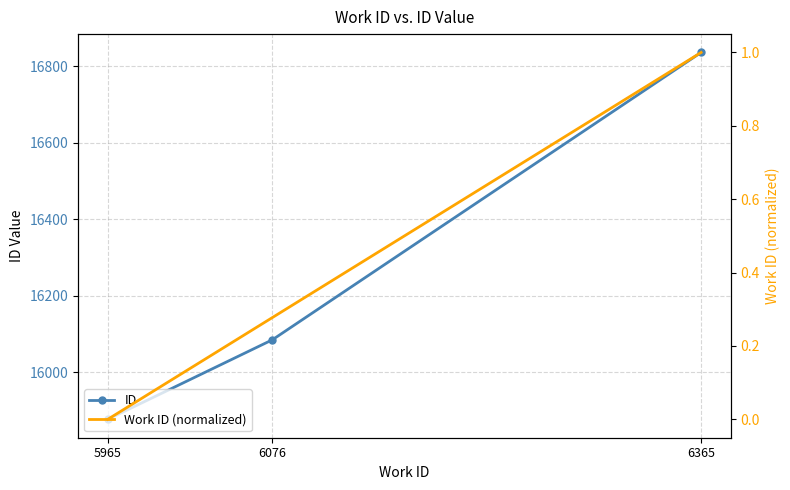

Which series changed the most between 6076 and 6365?

ID